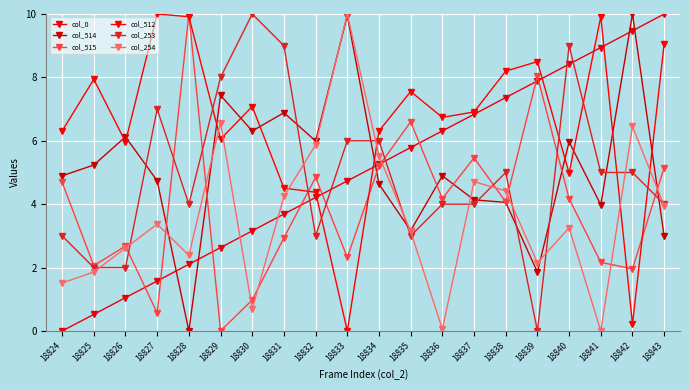

In col_254, how many points are lower than both neighbors (excluding endpoints)?

5